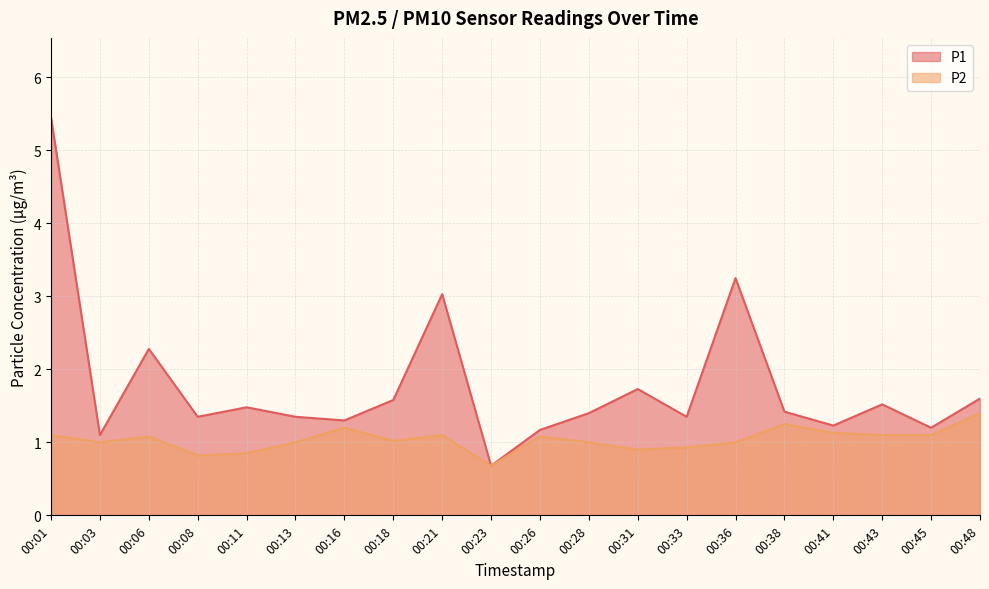

Rank the series by their maximum value, from lowest to highest.

P2, P1